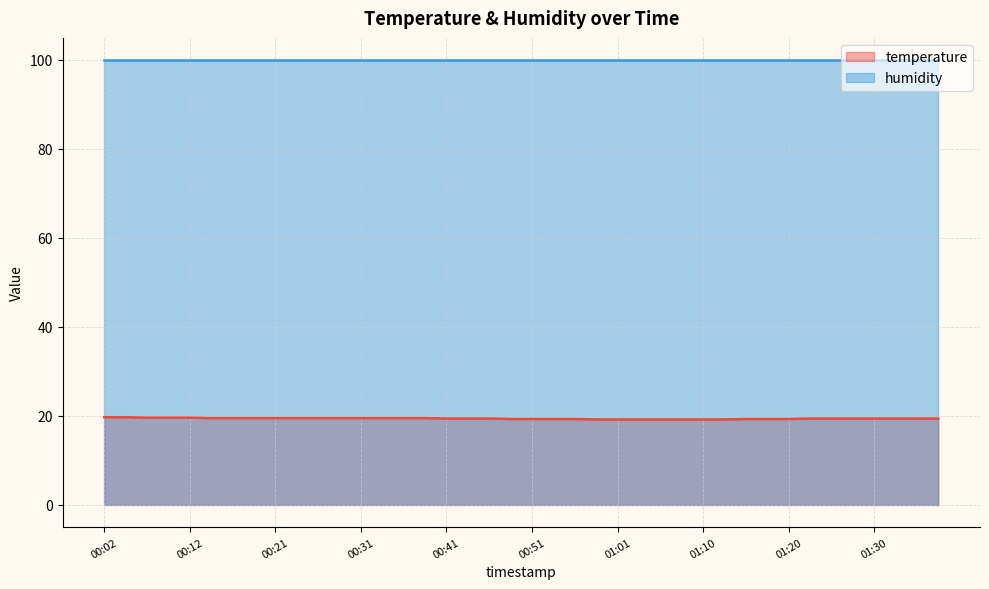

What position from the right is 01:30?

4